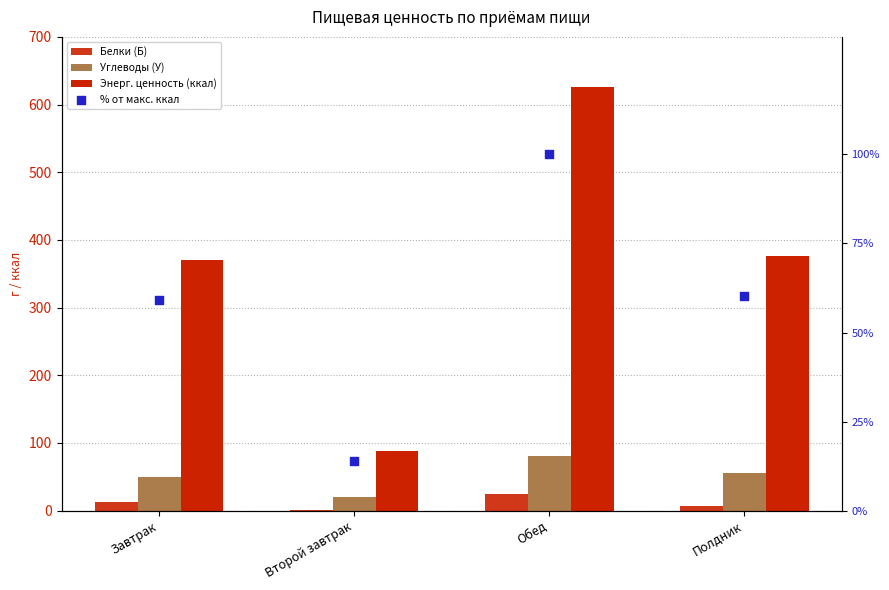

Which series reaches the maximum Y coordinate?

Энерг. ценность (ккал)